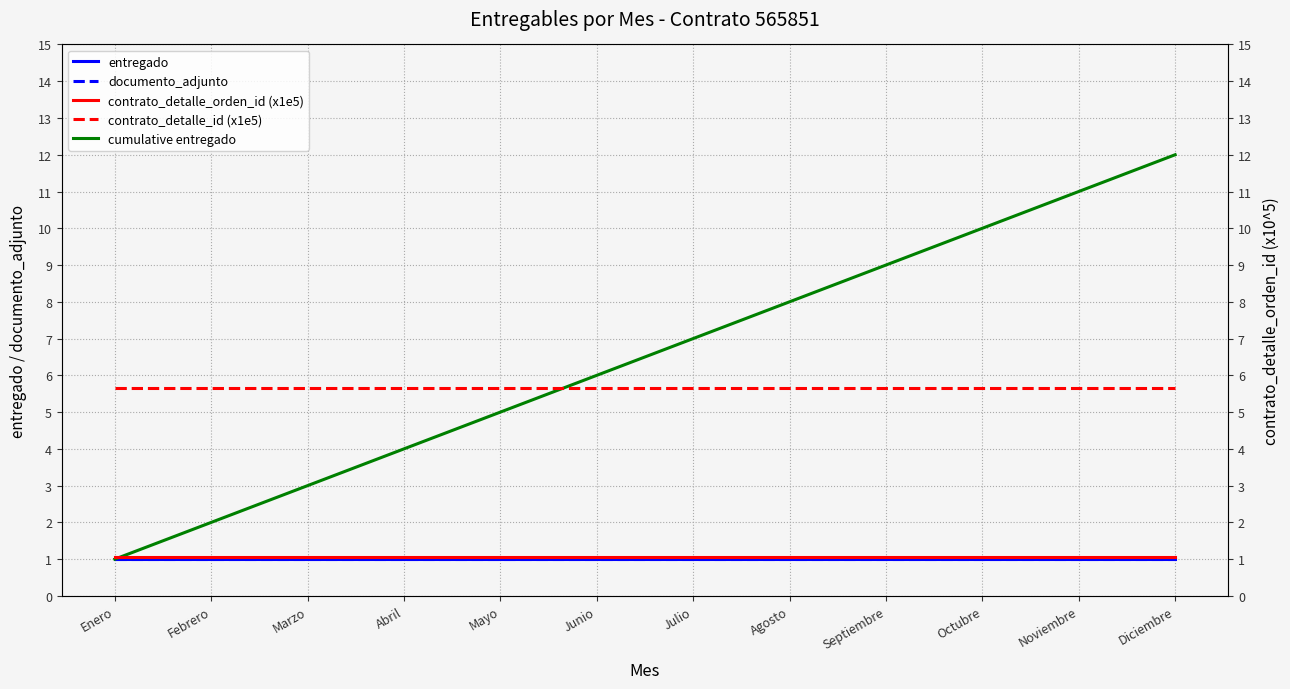

Which series has the widest spread of values?

cumulative entregado